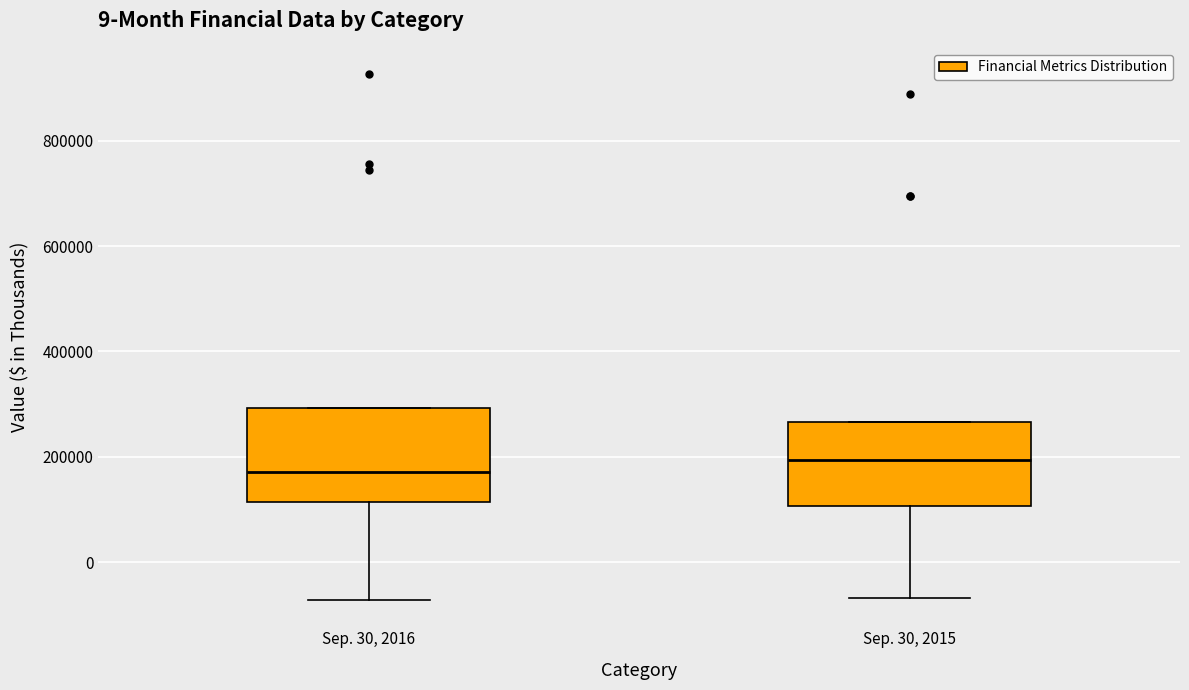

Where is the lower edge of the box for Sep. 30, 2016 on the y-axis? The values are not printed on the chart, so give them approximately, as read against the axis.

120000